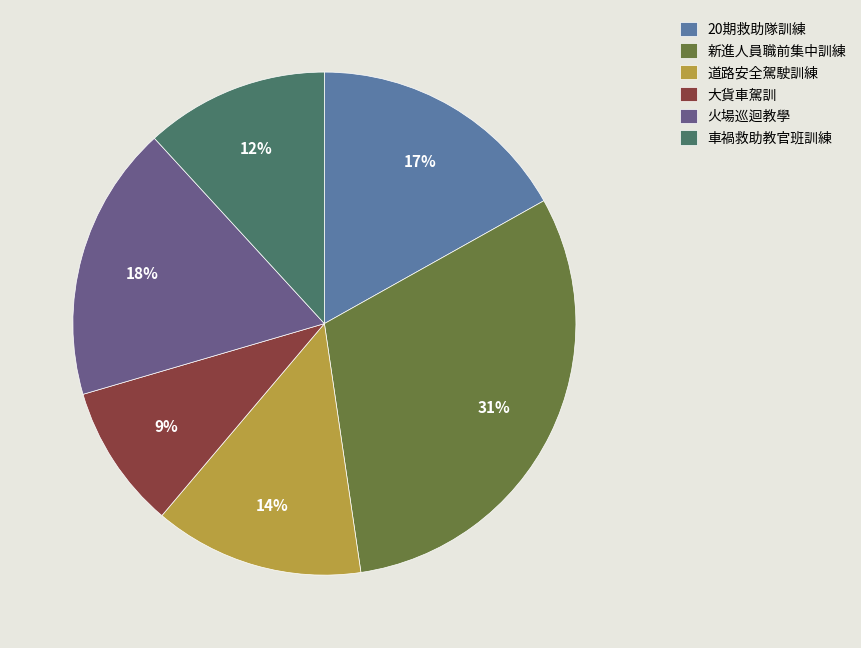

Count the number of slices in the pie.

6